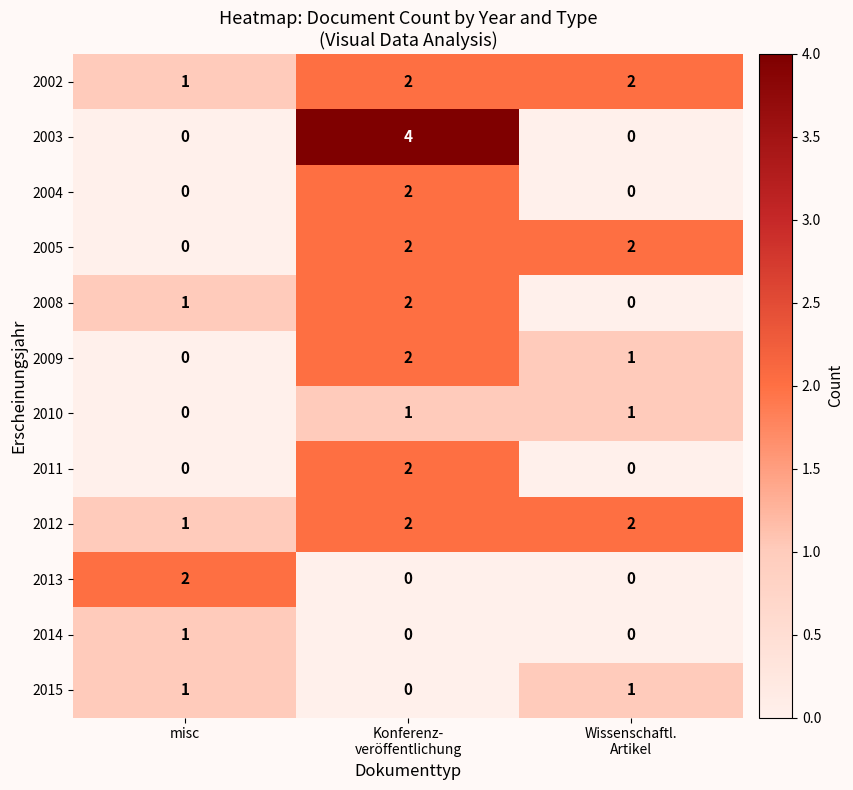

Which series has the widest spread of values?

2003